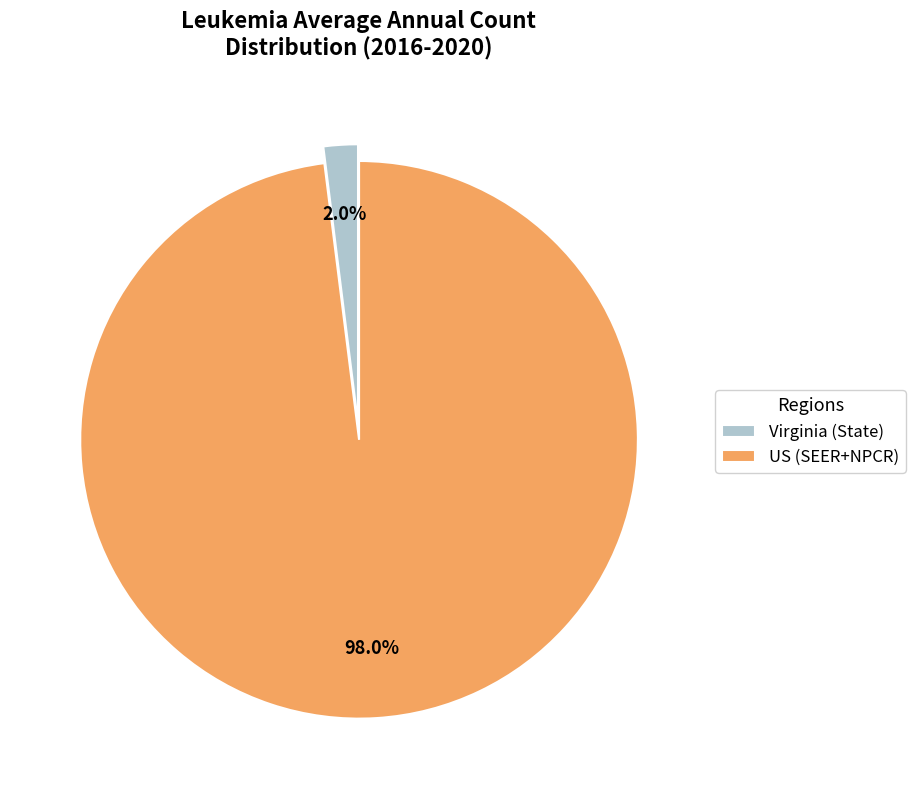

To the nearest percent, what is the difference between the largest and smallest slice percentages?

96%